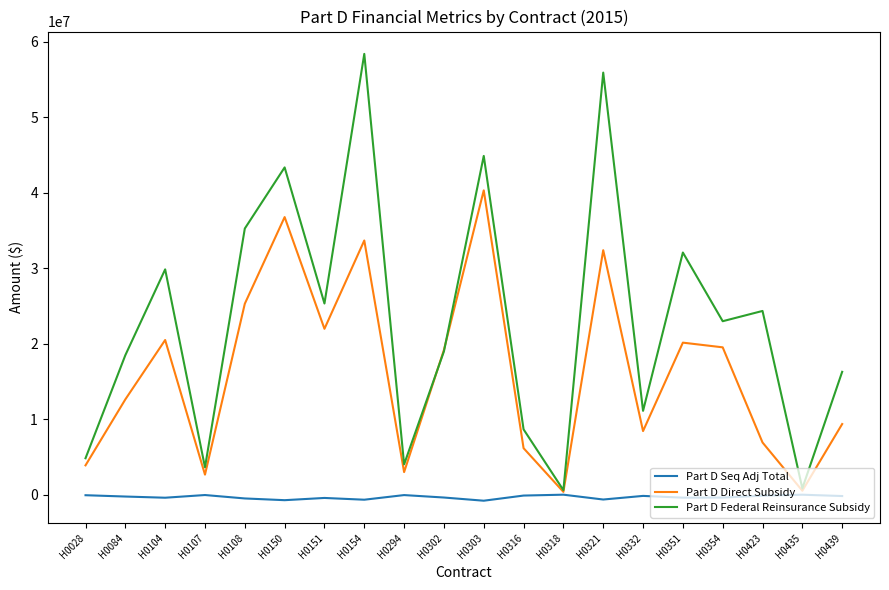

Which series has the largest range (max minus min)?

Part D Federal Reinsurance Subsidy